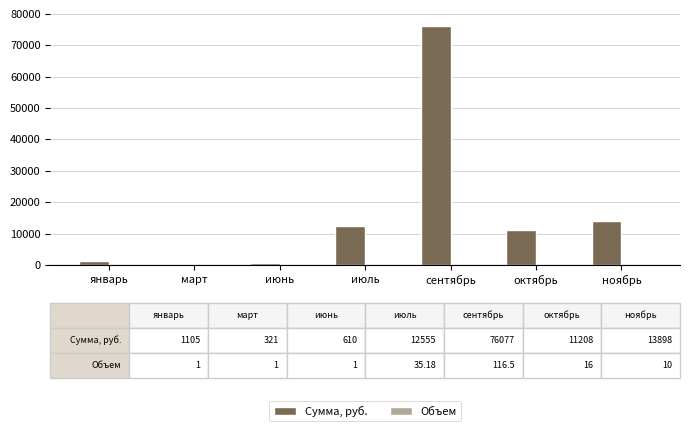

What is the greatest value displayed?

76077.0